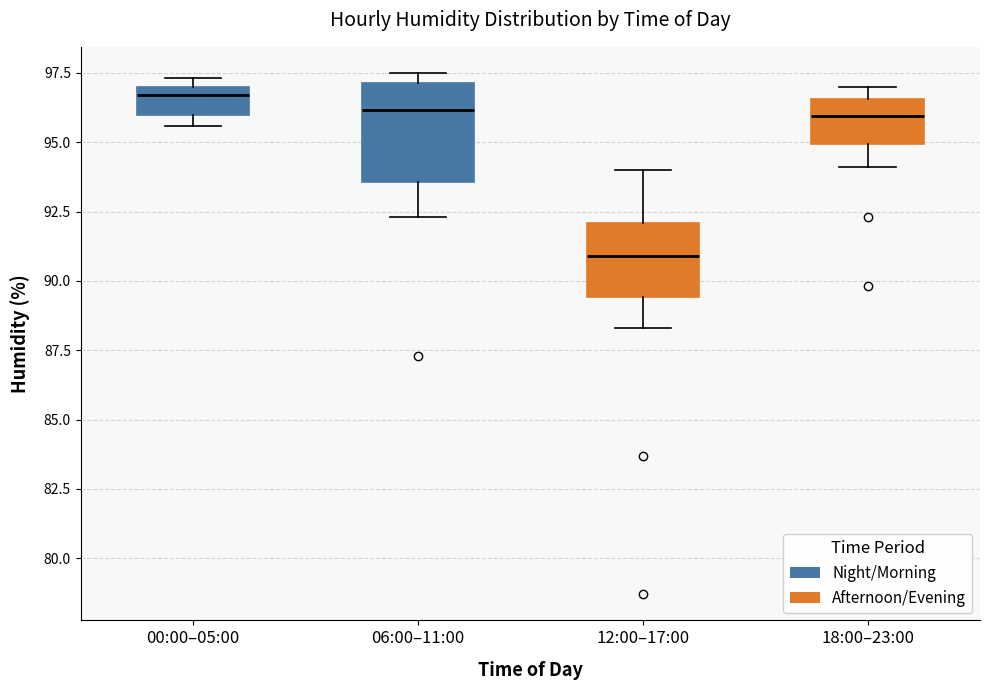

Reading left to right, transcribe this box plot: for each box, give where its median line is, the range the box spans, and where its two whiskers end, as read against the y-axis. The values are not printed on the chart, so give them approximately, as read against the axis.

00:00–05:00: median 96.5, box 96.0 to 97.0, whiskers 95.5 to 97.5
06:00–11:00: median 96.0, box 93.5 to 97.0, whiskers 92.5 to 97.5
12:00–17:00: median 91.0, box 89.5 to 92.0, whiskers 88.5 to 94.0
18:00–23:00: median 96.0, box 95.0 to 96.5, whiskers 94.0 to 97.0